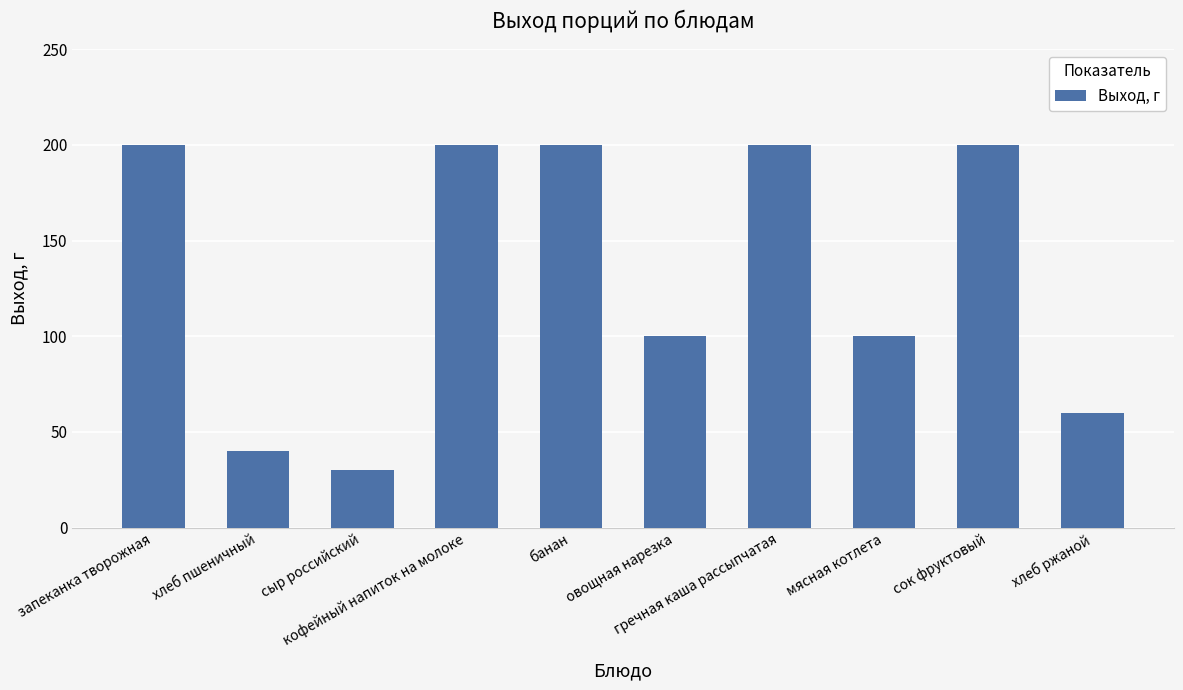

How many values are between 60 and 200?

8